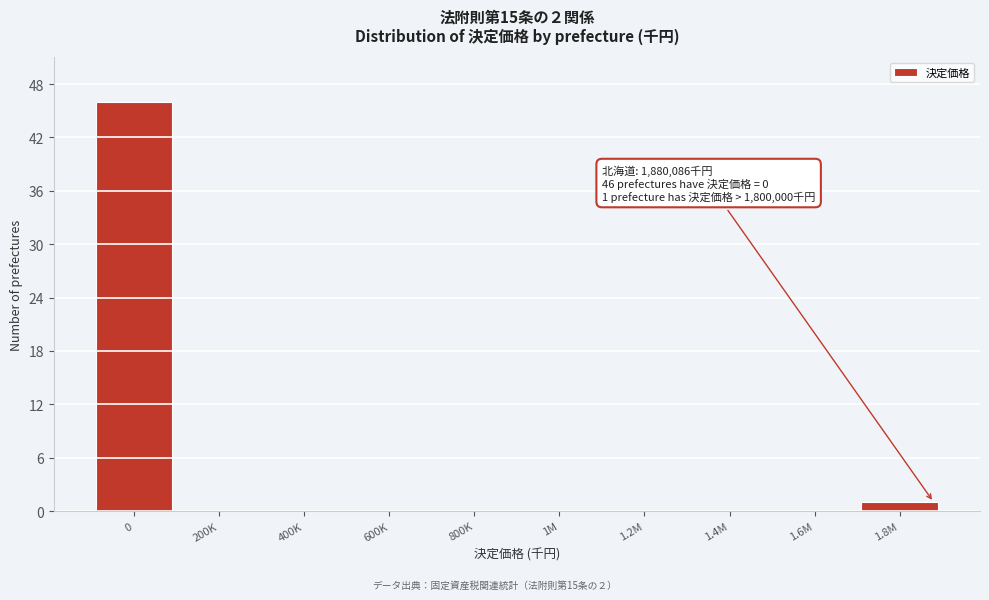

Is it true that the value at 1.4M is 0?

True